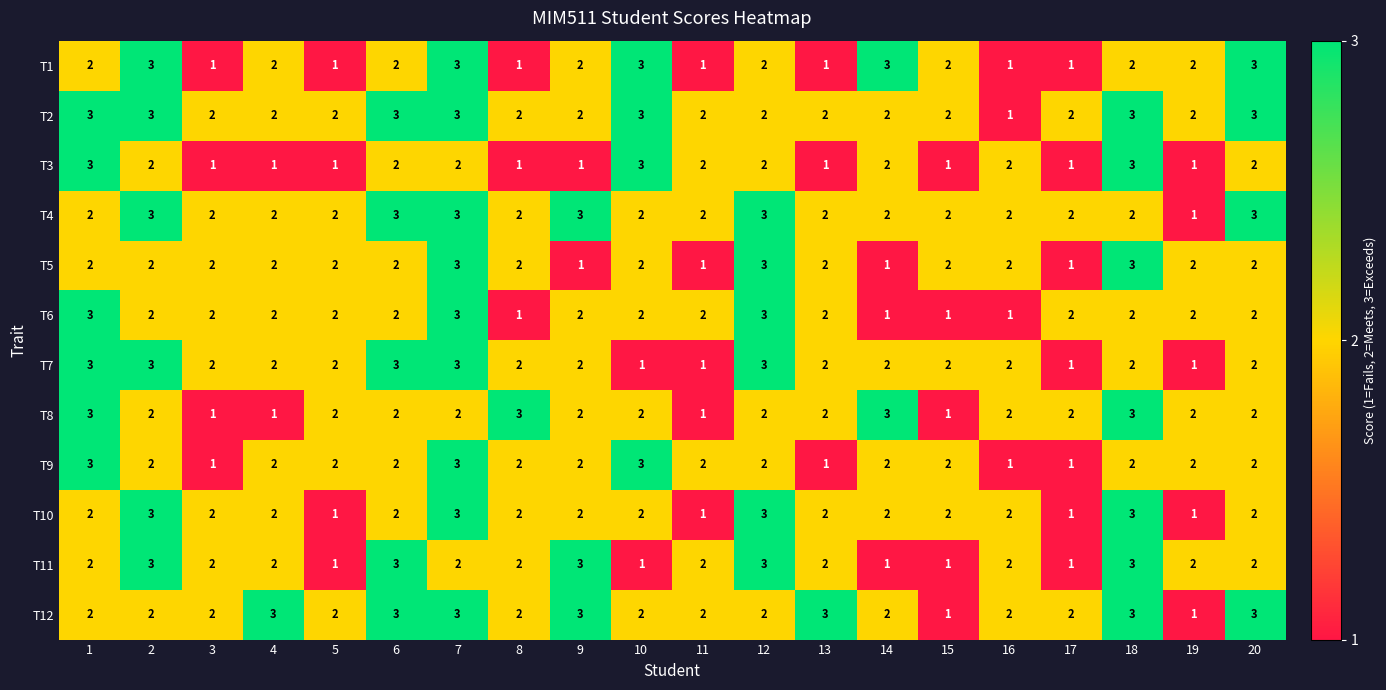

Count the number of categories in the chart.

20